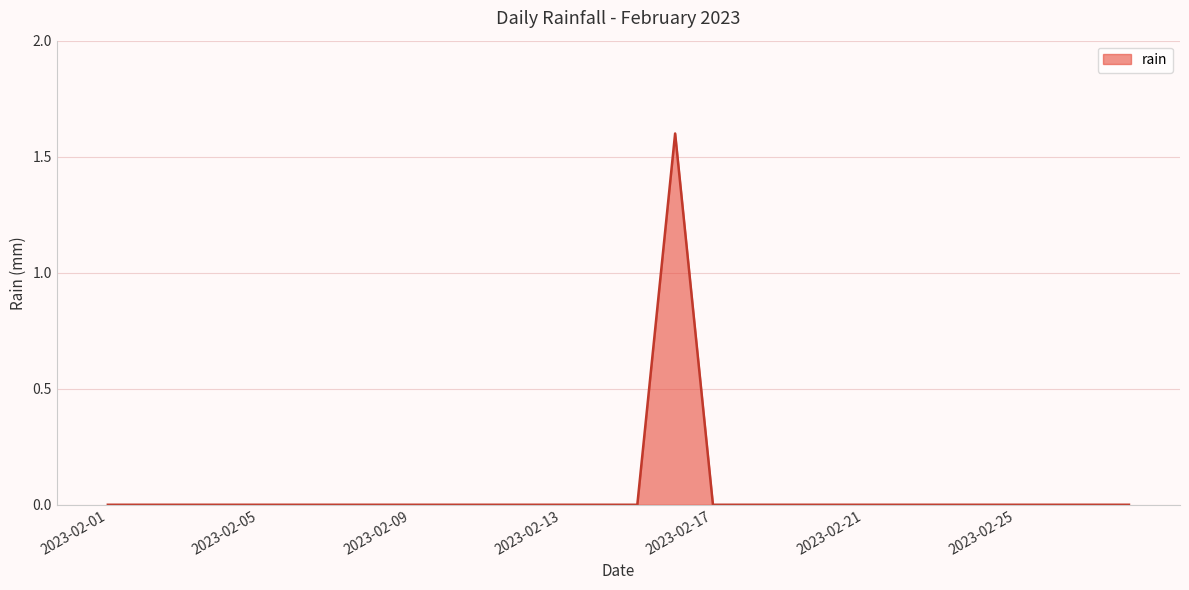

What is the maximum value shown in the chart?

1.6